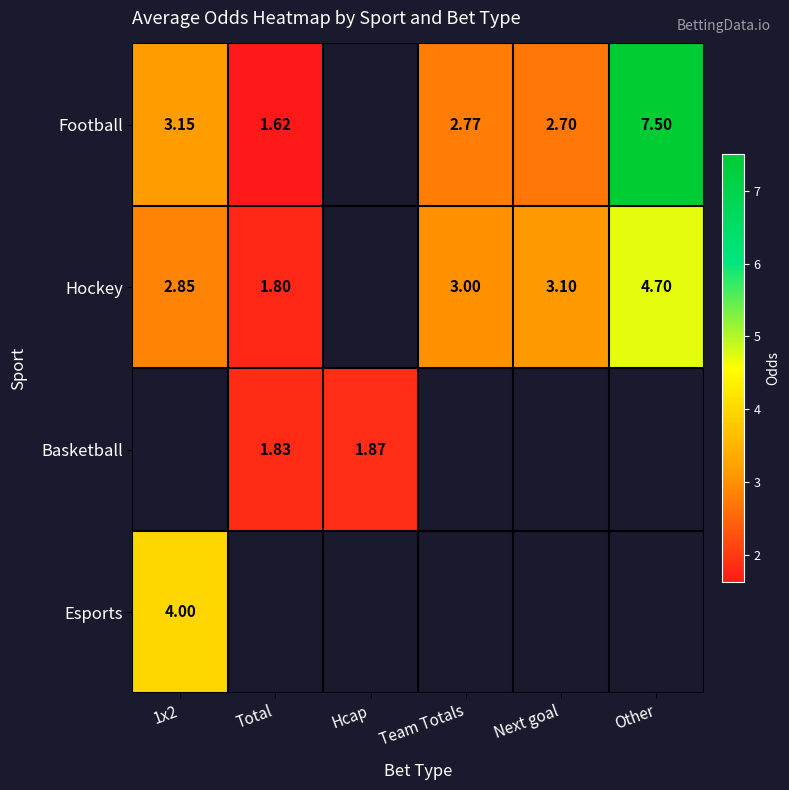

How many data points in Hockey are less than 2?

1